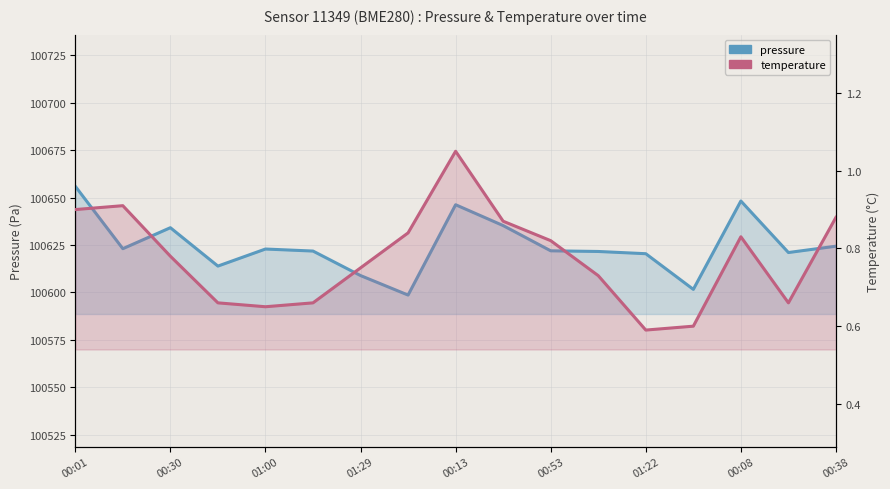

Reading left to right, extract all data points from this chart.

pressure: 100656.0	100623.1	100634.1	100613.9	100622.9	100621.8	100608.9	100598.6	100646.2	100635.2	100621.9	100621.6	100620.4	100601.6	100648.2	100621.0	100624.4
temperature: 0.9	0.9	0.8	0.7	0.7	0.7	0.8	0.8	1.1	0.9	0.8	0.7	0.6	0.6	0.8	0.7	0.9